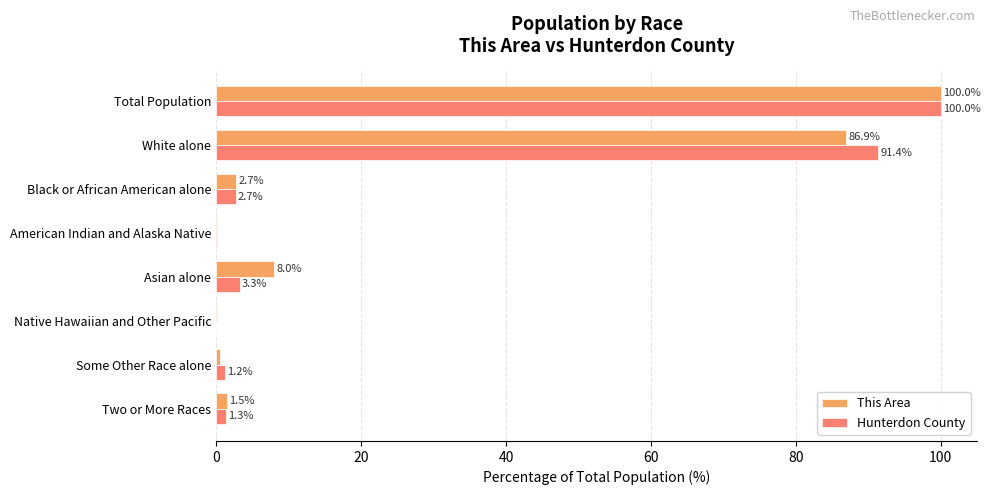

Read the Hunterdon County value at Asian alone.

3.3